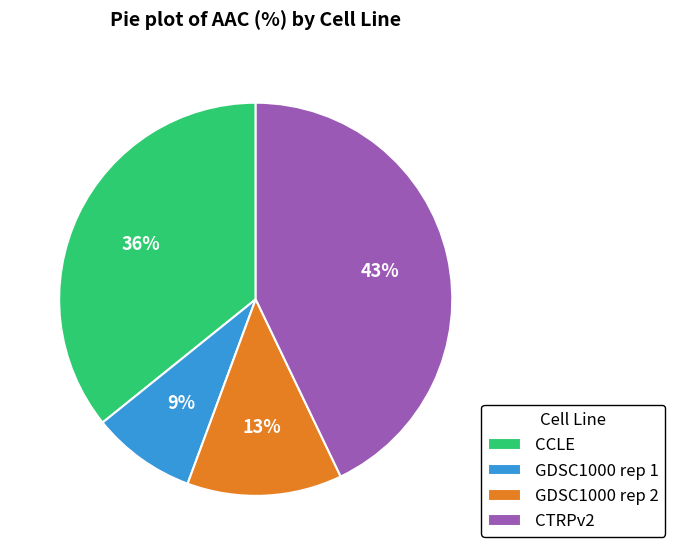

Is there any slice that represents more than half of the pie?

No